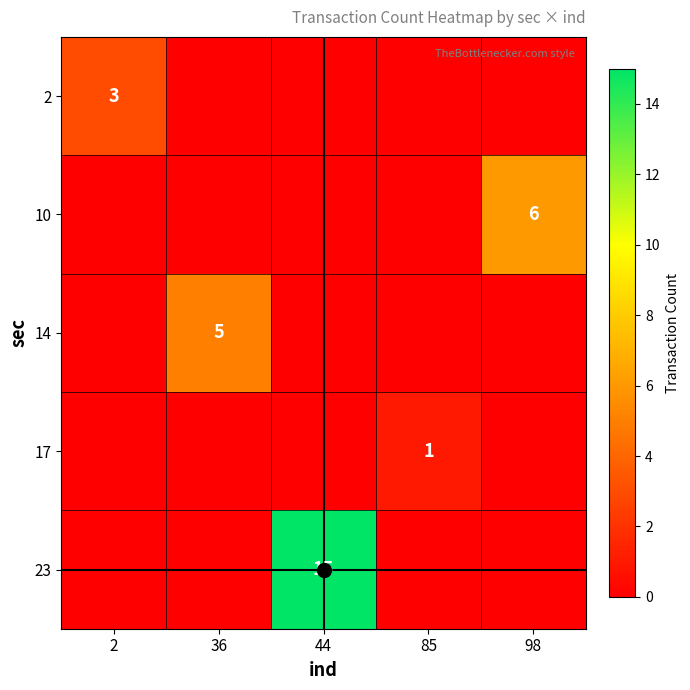

What is the sum of the 14 values at 36 and 85?

5